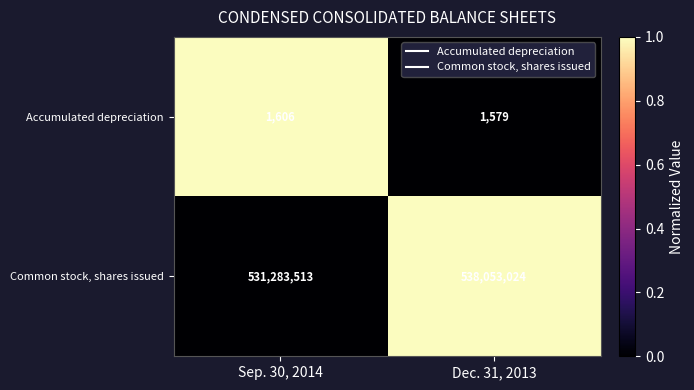

Which category has the highest value across all series?

Dec. 31, 2013